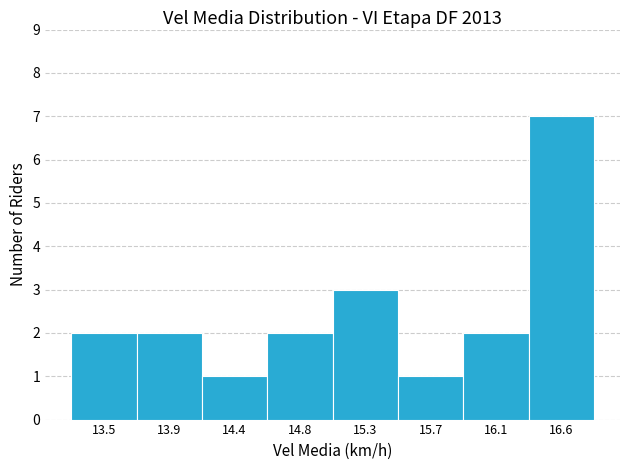

Reading right to left, list all the values displayed in this chart.

7	2	1	3	2	1	2	2